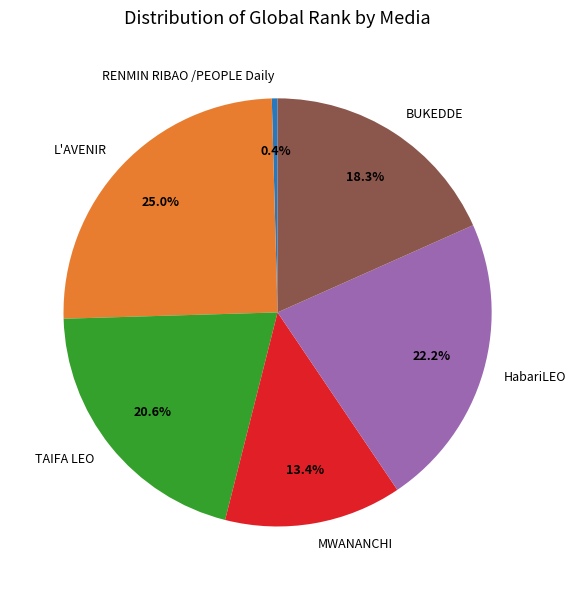

Is there any slice that represents more than half of the pie?

No